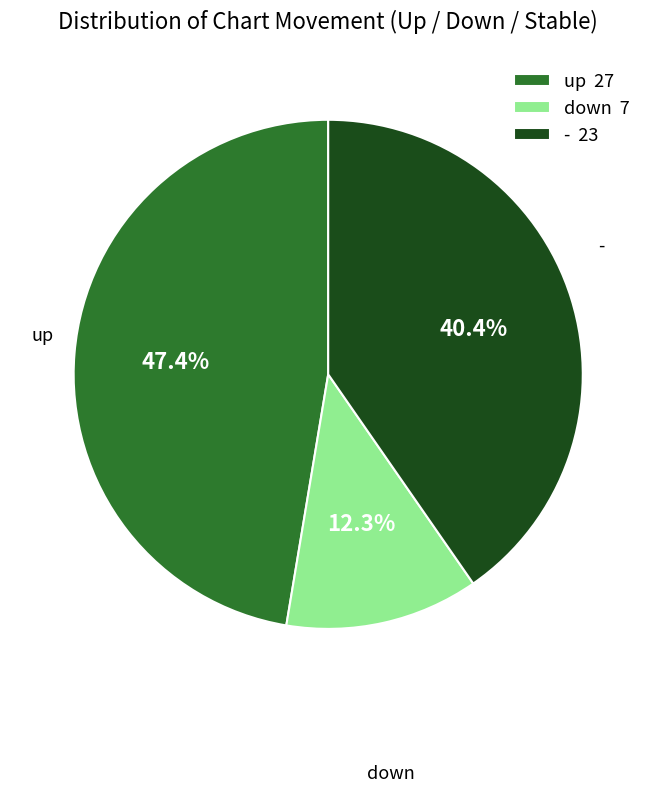

Rank the categories by value from highest to lowest.

up, -, down